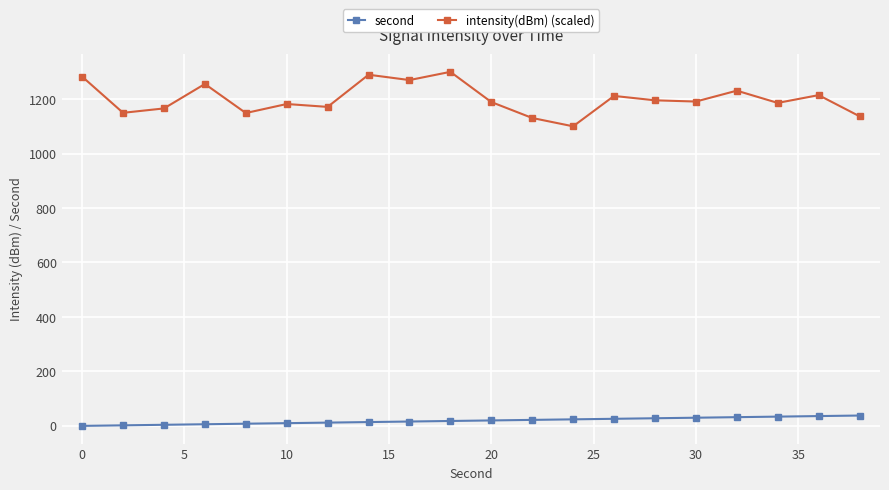

Which series has the largest range (max minus min)?

intensity(dBm) (scaled)